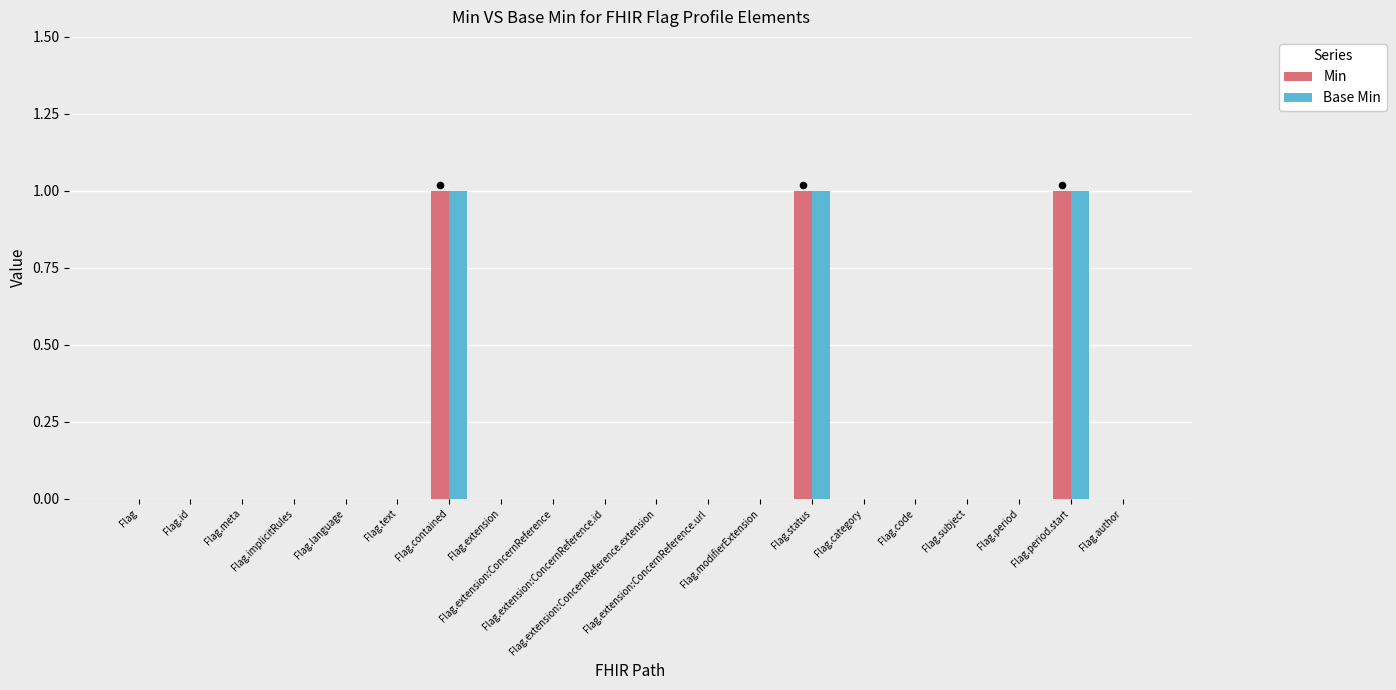

Which series has the largest Y range (max minus min)?

Min